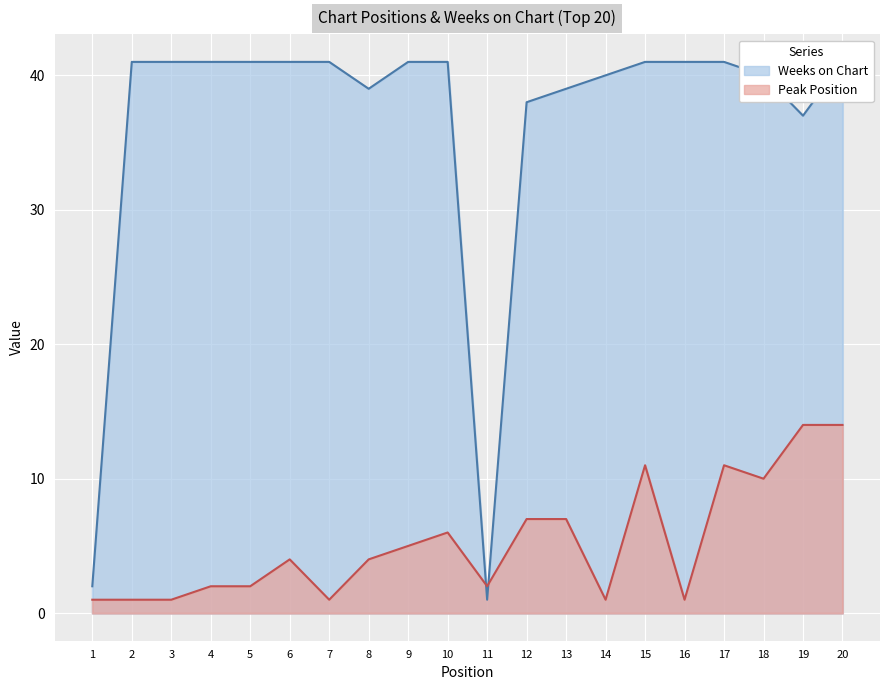

At which label is Weeks on Chart closest to 21?

19